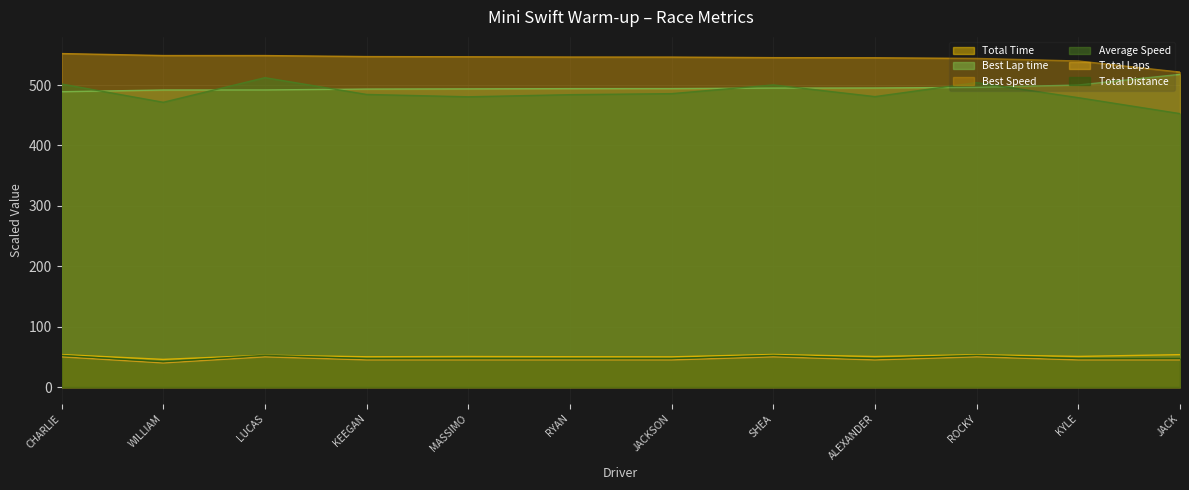

The value of Best Lap time at MASSIMO is 756.4. True or false?

False